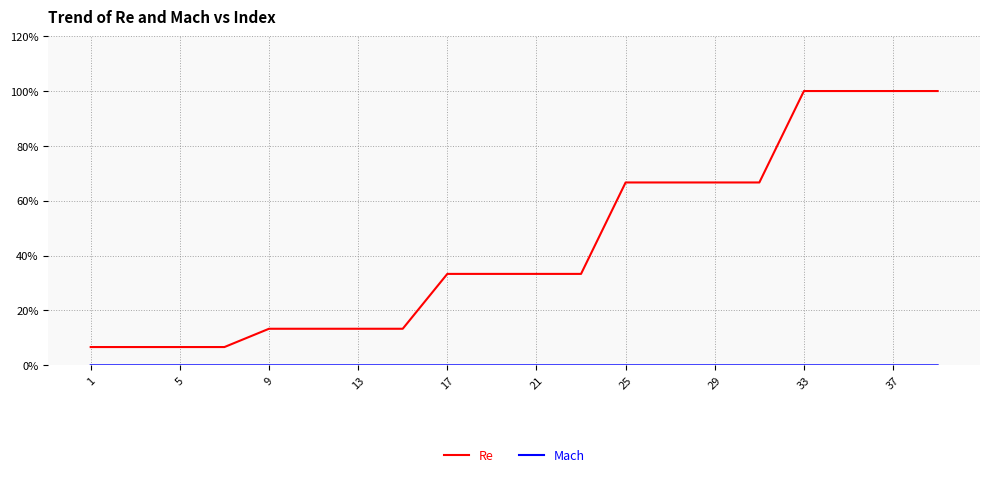

Does the chart display data point markers on the line(s)?

No